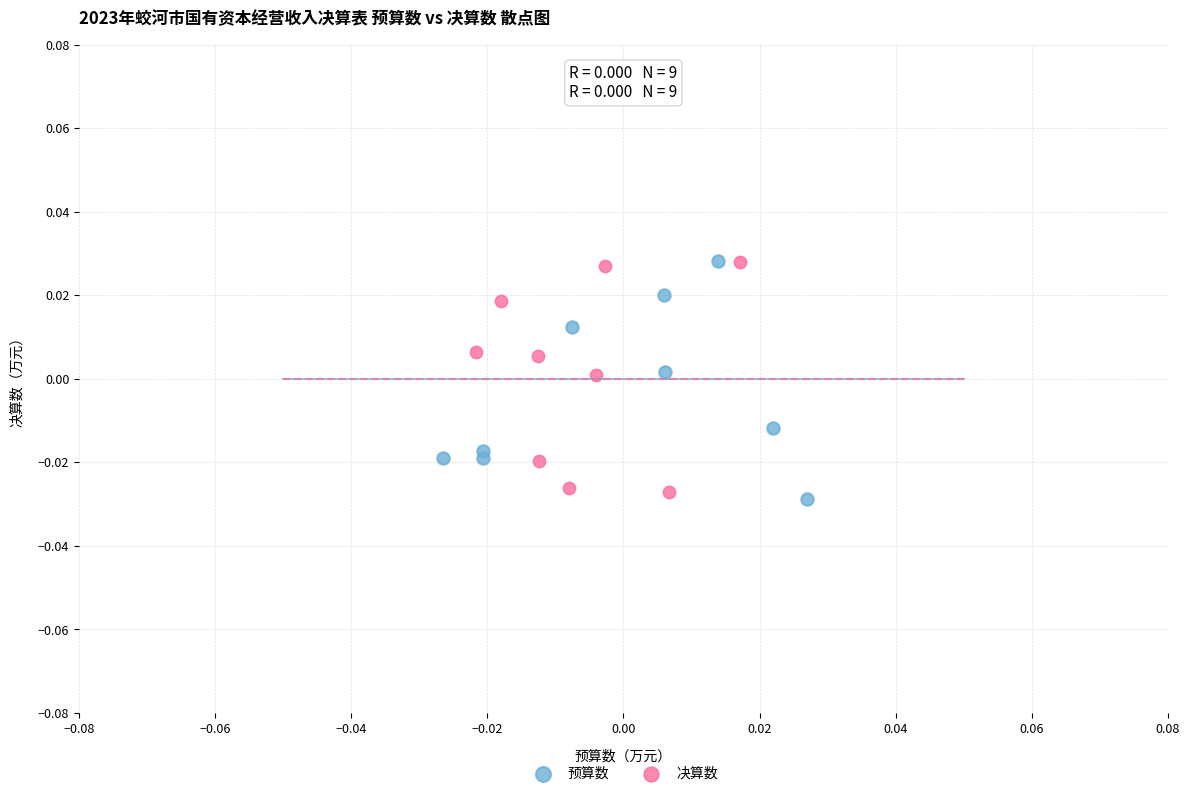

Which series contains the lowest Y value?

预算数